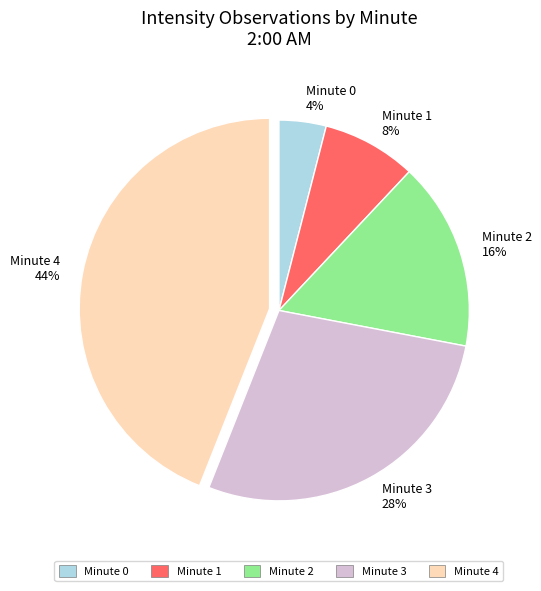

Rank the categories by value from highest to lowest.

Minute 4 44%, Minute 3 28%, Minute 2 16%, Minute 1 8%, Minute 0 4%